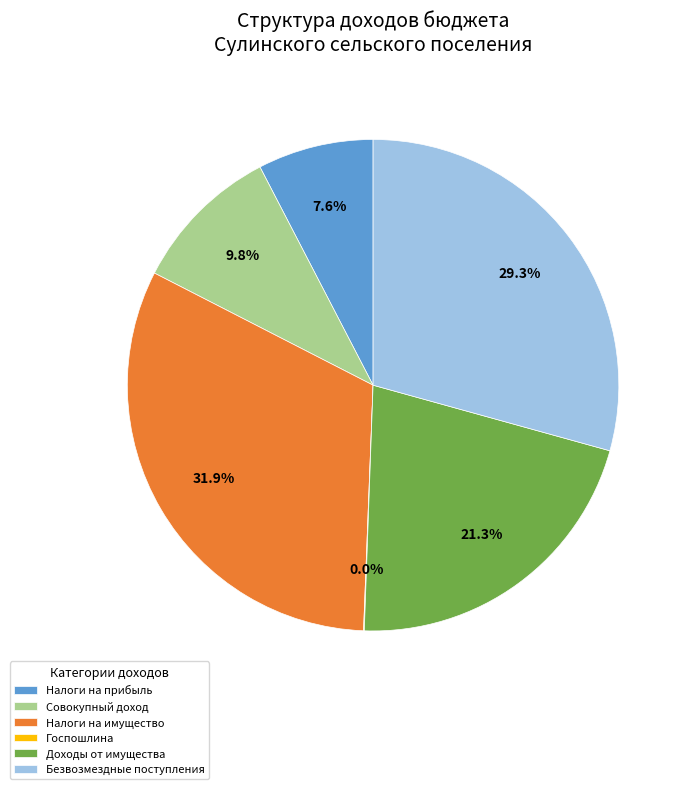

Between Безвозмездные поступления and Доходы от имущества, which is larger?

Безвозмездные поступления